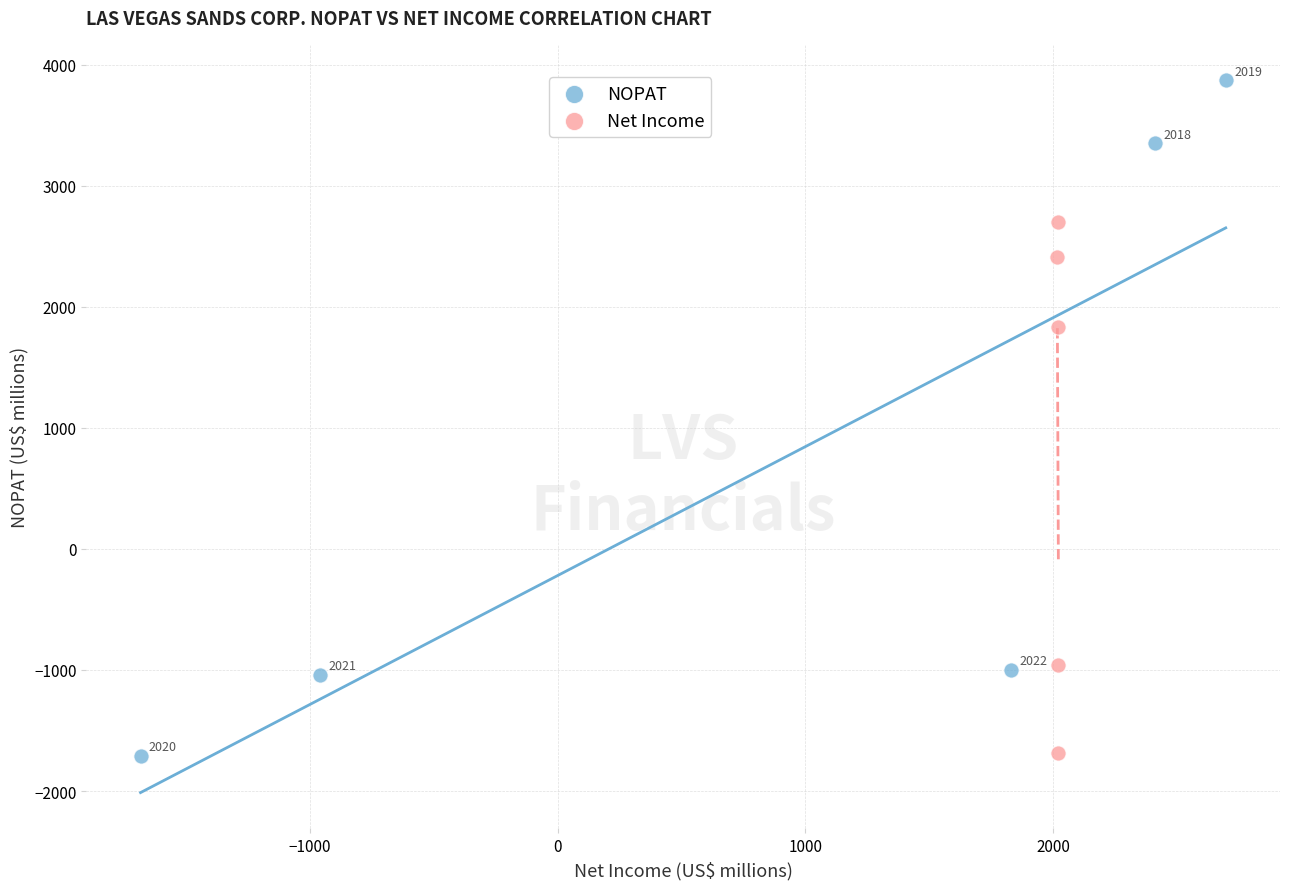

Which series contains the lowest Y value?

NOPAT